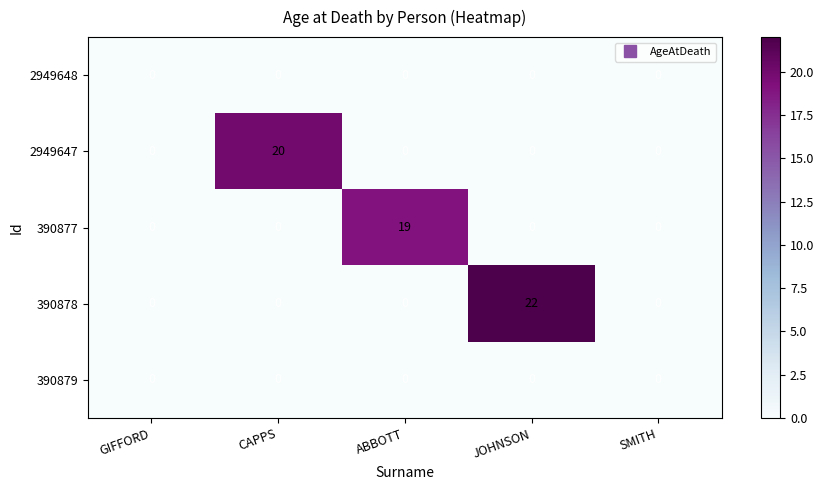

How many categories are shown in the chart?

5